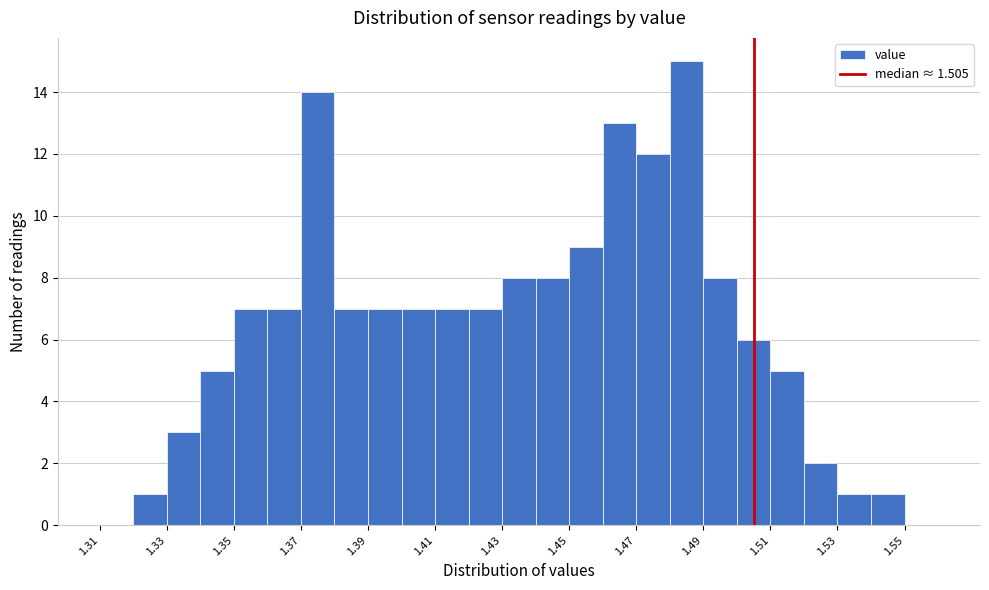

Reading left to right, list every bar in this chart as the range it spans on the x-axis followed by its height. The values are not printed on the chart, so give them approximately, as read against the axis.

1.31 to 1.32: 0
1.32 to 1.33: 1
1.33 to 1.34: 3
1.34 to 1.35: 5
1.35 to 1.36: 7
1.36 to 1.37: 7
1.37 to 1.38: 14
1.38 to 1.39: 7
1.39 to 1.40: 7
1.40 to 1.41: 7
1.41 to 1.42: 7
1.42 to 1.43: 7
1.43 to 1.44: 8
1.44 to 1.45: 8
1.45 to 1.46: 9
1.46 to 1.47: 13
1.47 to 1.48: 12
1.48 to 1.49: 15
1.49 to 1.50: 8
1.50 to 1.51: 6
1.51 to 1.52: 5
1.52 to 1.53: 2
1.53 to 1.54: 1
1.54 to 1.55: 1
1.55 to 1.56: 0